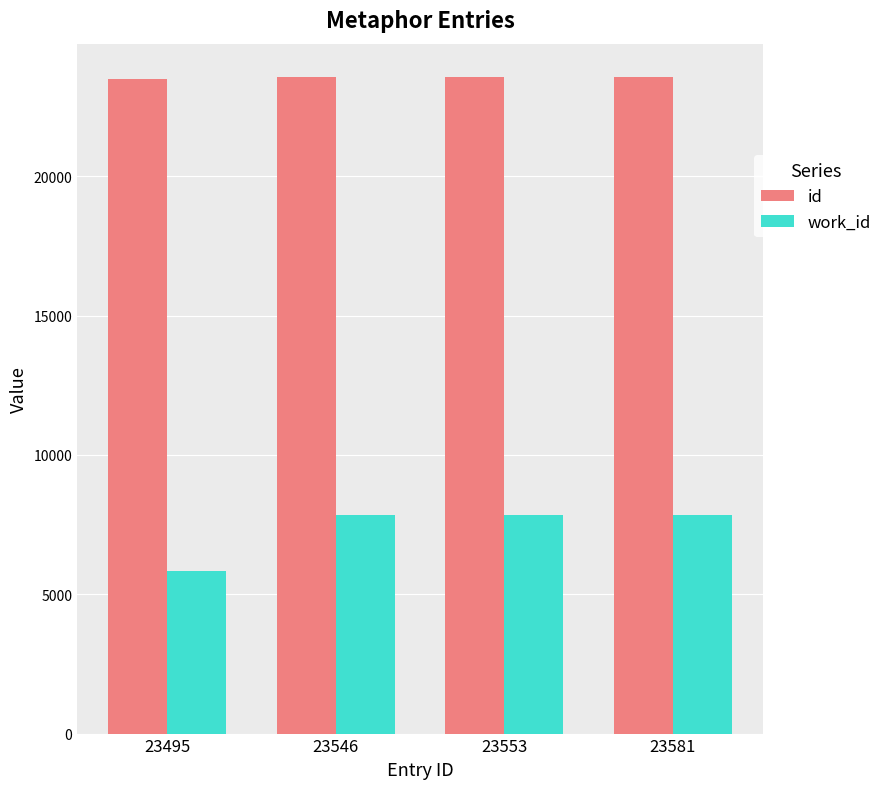

Does the chart contain any negative values?

No